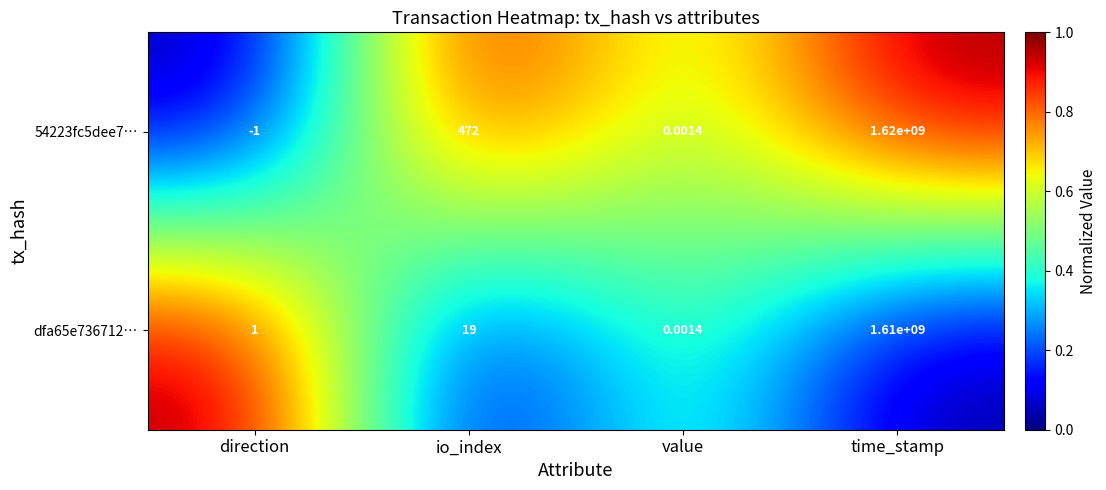

Which series changed the most between direction and io_index?

54223fc5dee7…